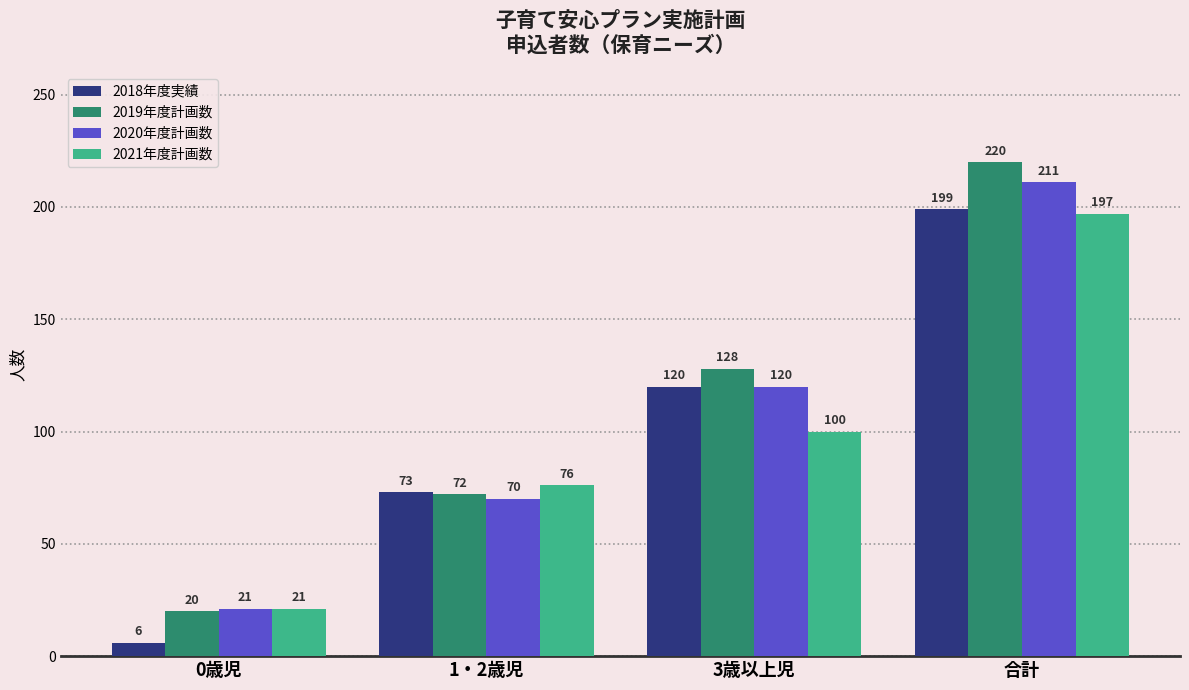

Does the chart contain any negative values?

No